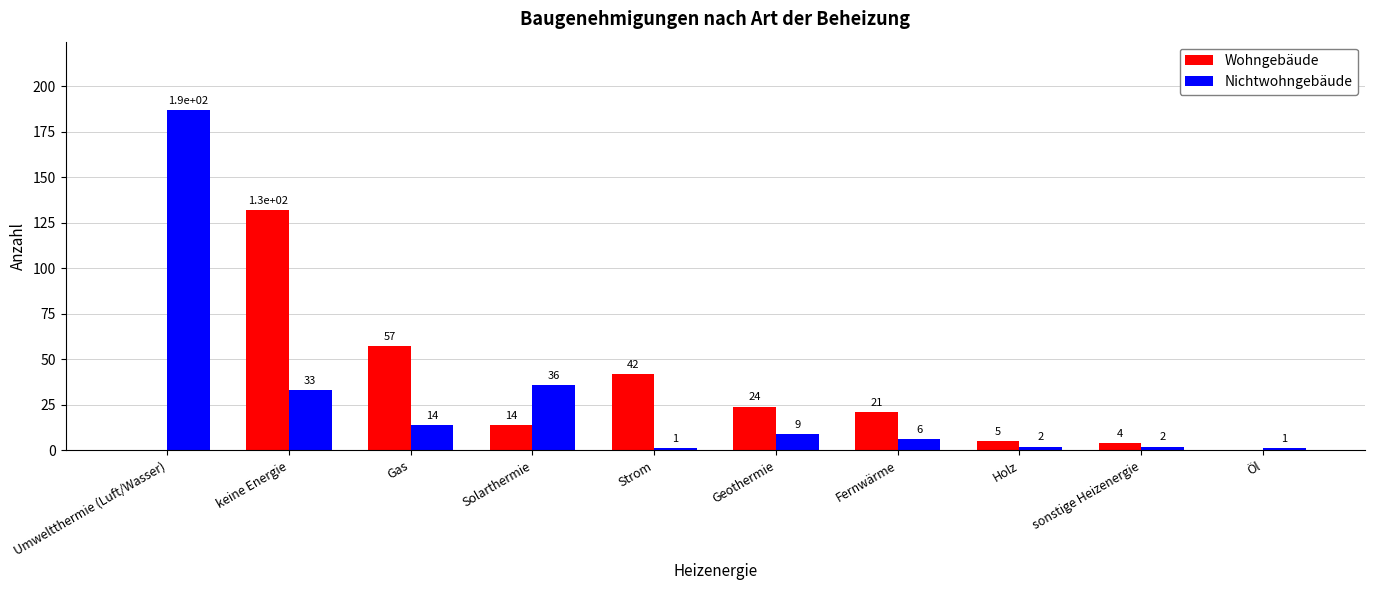

What is the sum of all Nichtwohngebäude values?

291